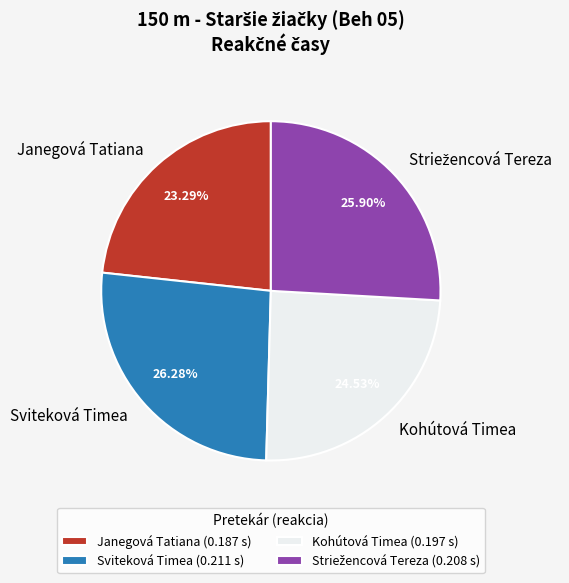

To the nearest percent, what portion does Janegová Tatiana represent?

23%